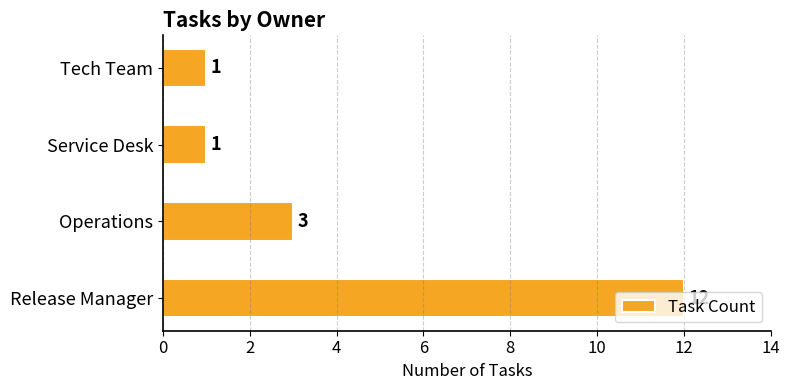

Does the chart contain stacked bars?

No